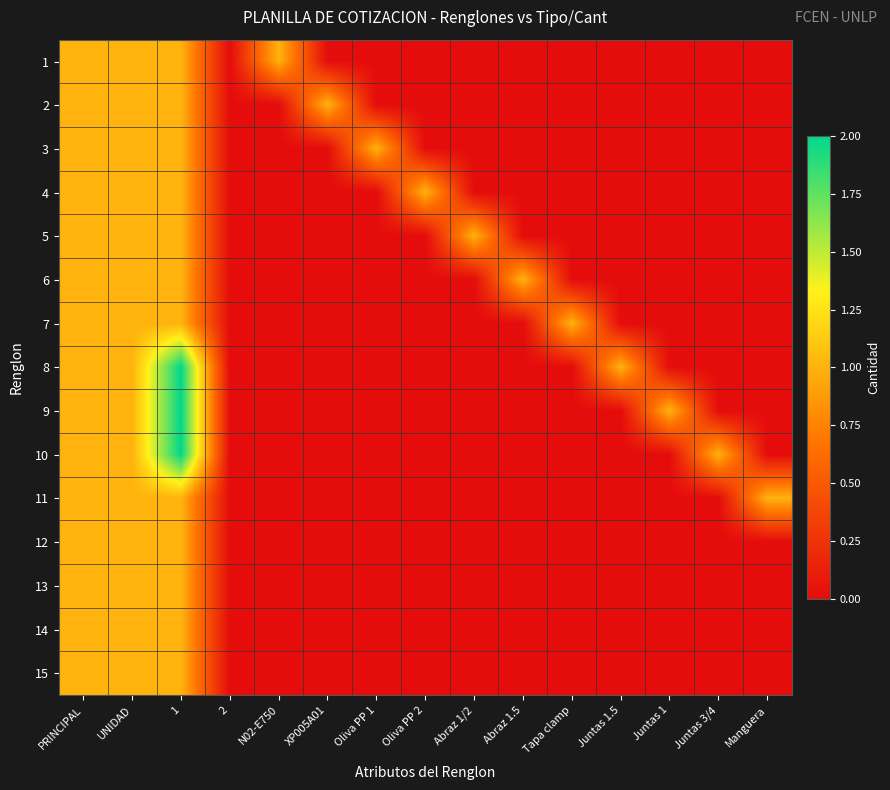

At Abraz 1.5, list the series in order from smallest to largest.

1, 2, 3, 4, 5, 7, 8, 9, 10, 11, 12, 13, 14, 15, 6